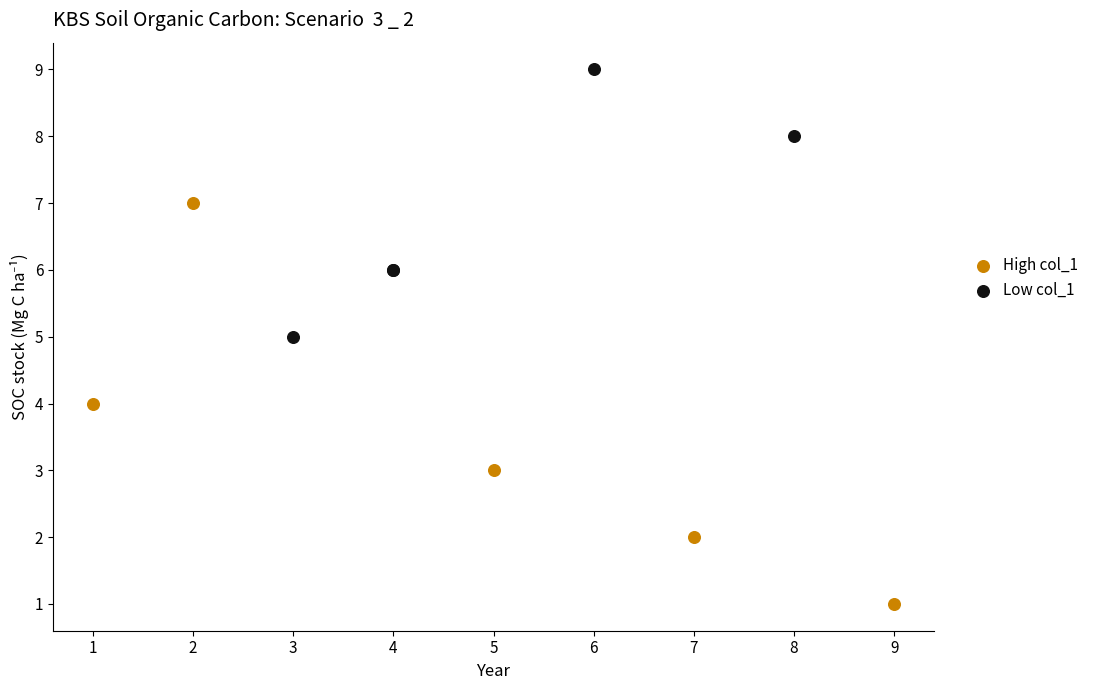

Which series reaches the minimum Y coordinate?

High col_1